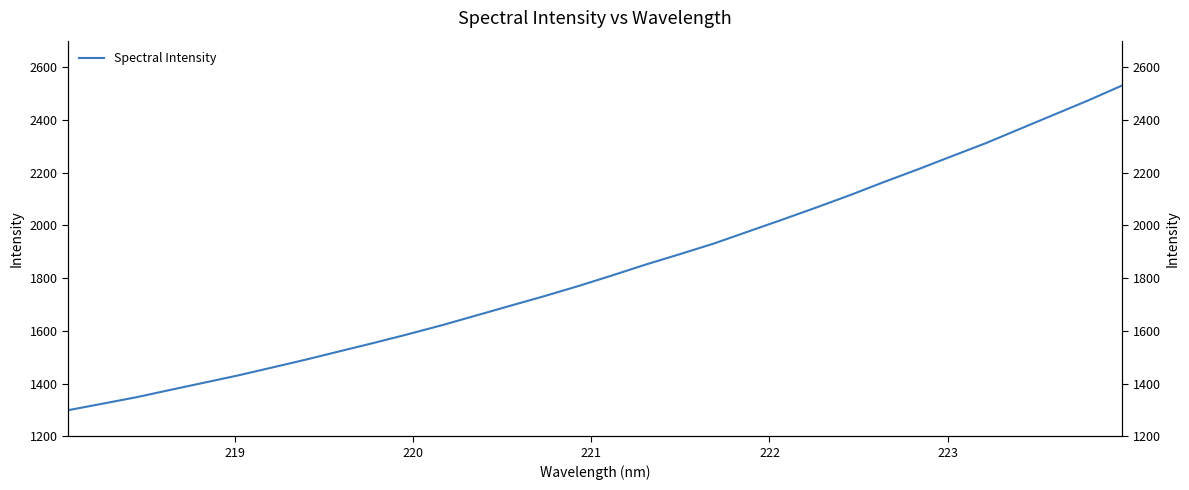

What is the value of the 18th point from the left?

1851.8